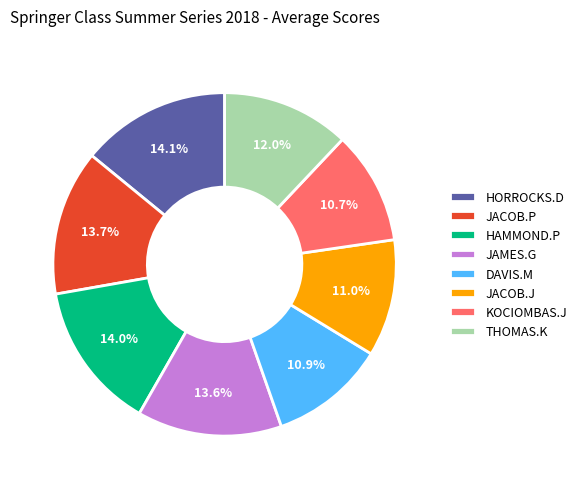

Combined, what portion of the pie is JAMES.G and HORROCKS.D?

27.7%